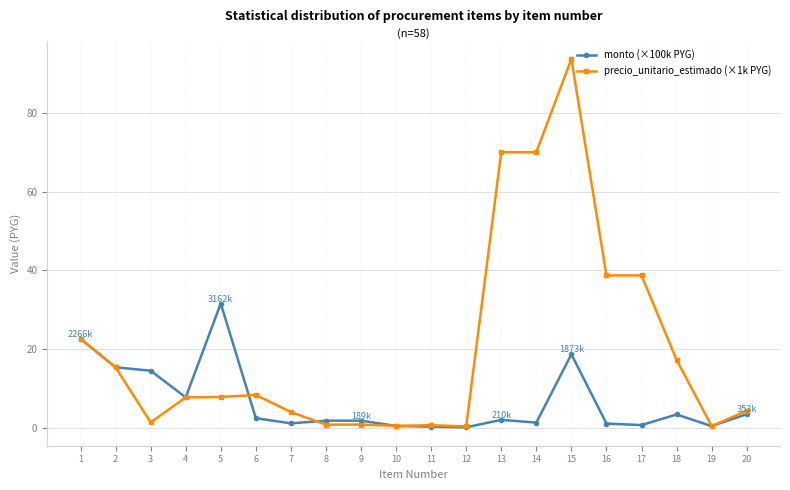

What is the highest value of the monto (×100k PYG) series?

31.6